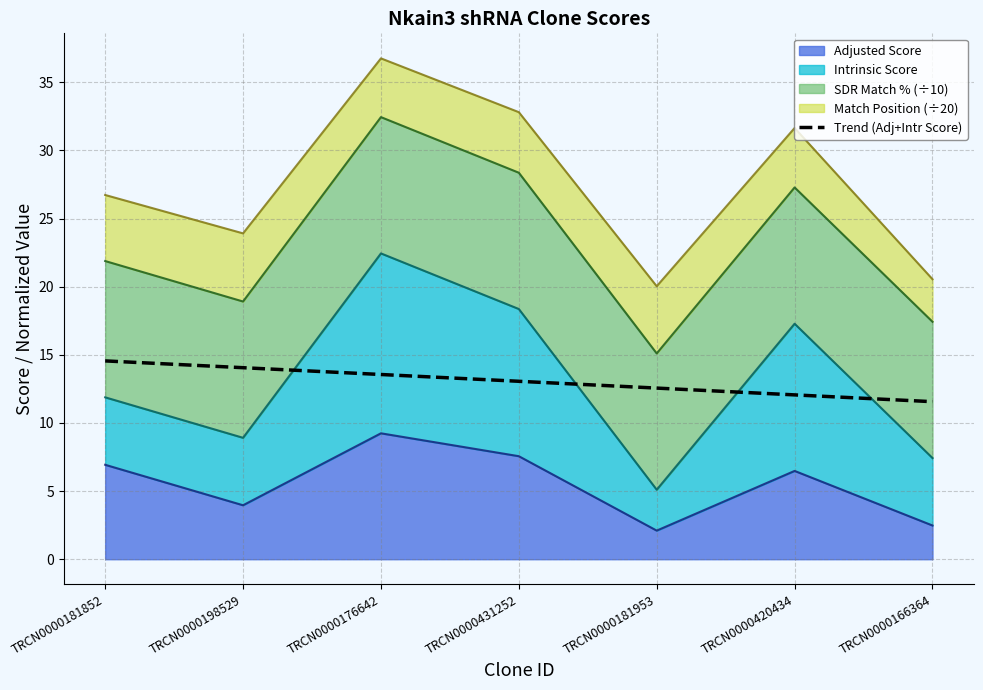

Which label corresponds to the smallest value in the chart?

TRCN0000166364